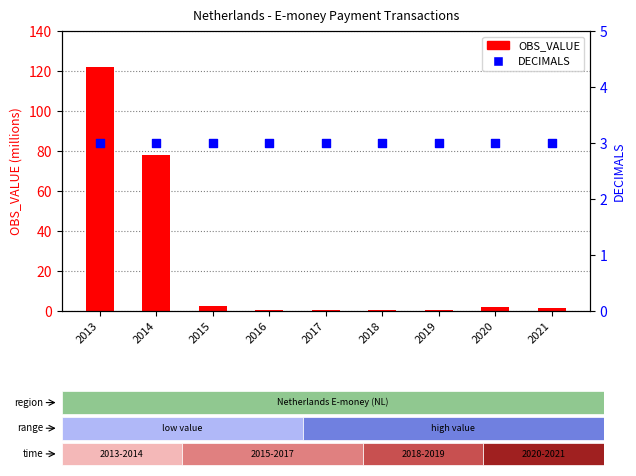

At how many categories does at least one series exceed 12?

2